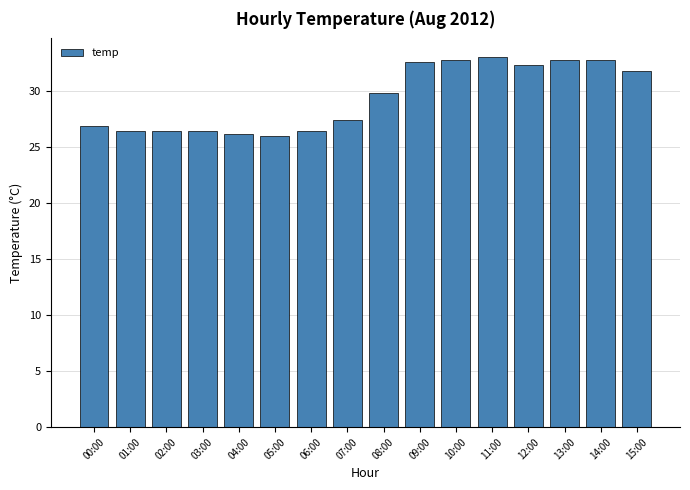

How many series are shown in this chart?

1